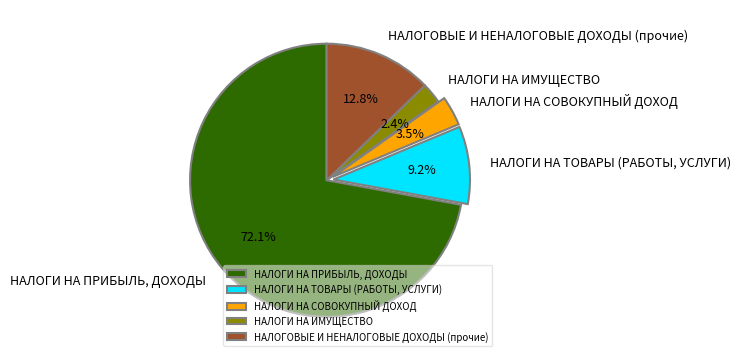

How many slices are in this pie chart?

5